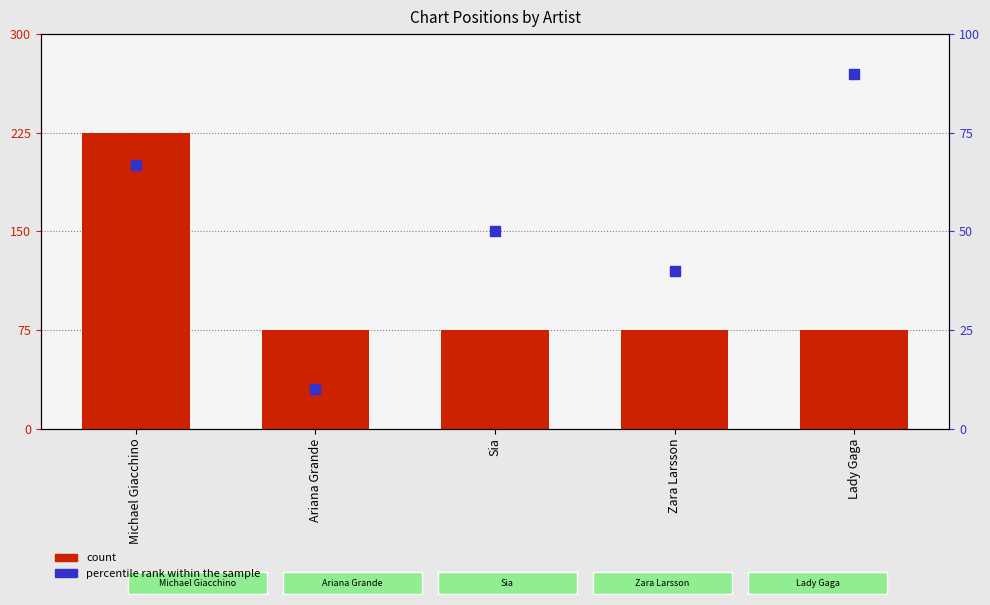

What is the total value across all series at Zara Larsson?

115.0